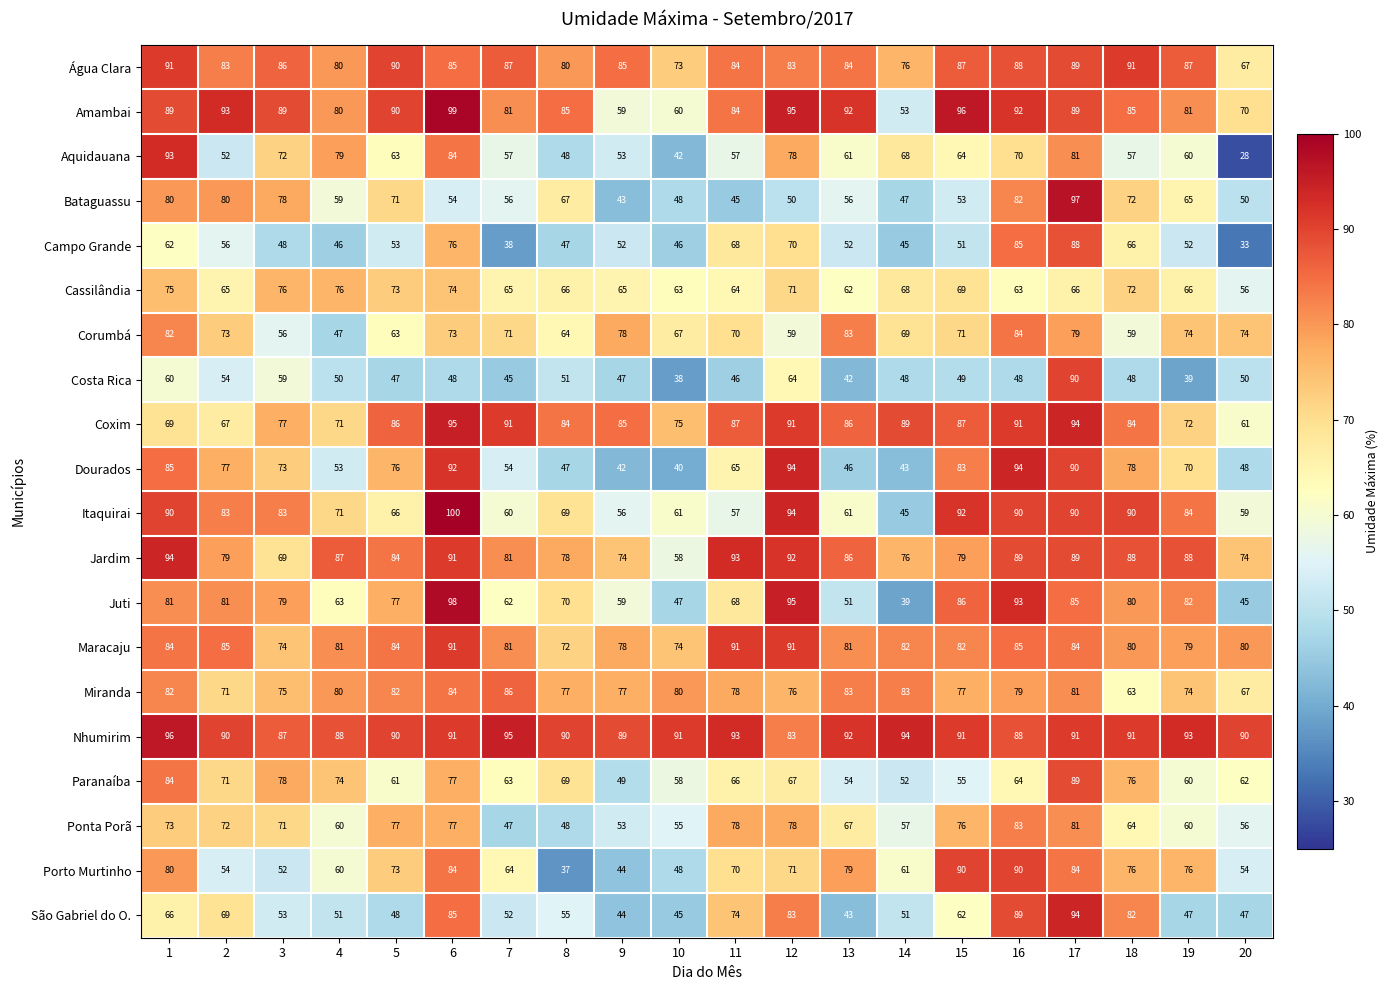

Between 11 and 20, which series saw the biggest shift?

Campo Grande